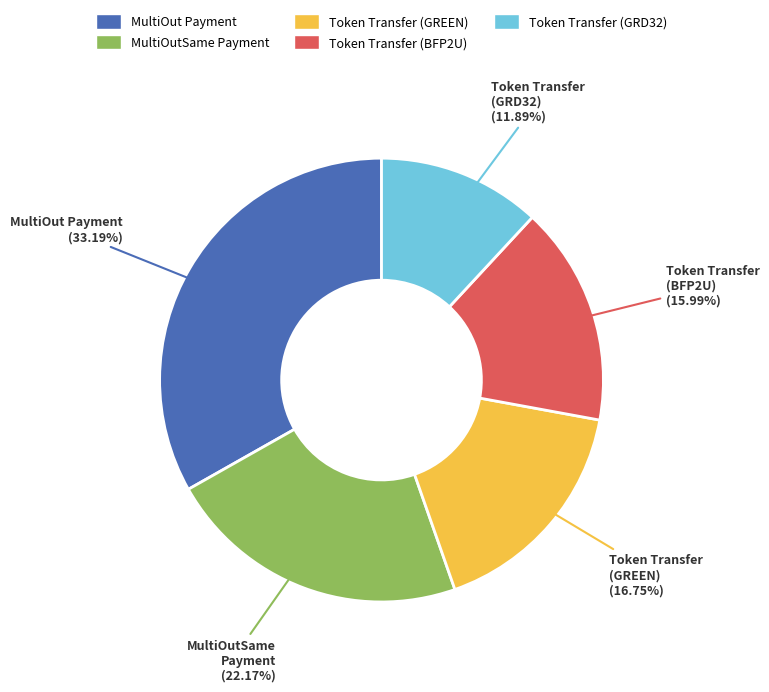

What portion of the pie excludes MultiOutSame Payment?

77.8%